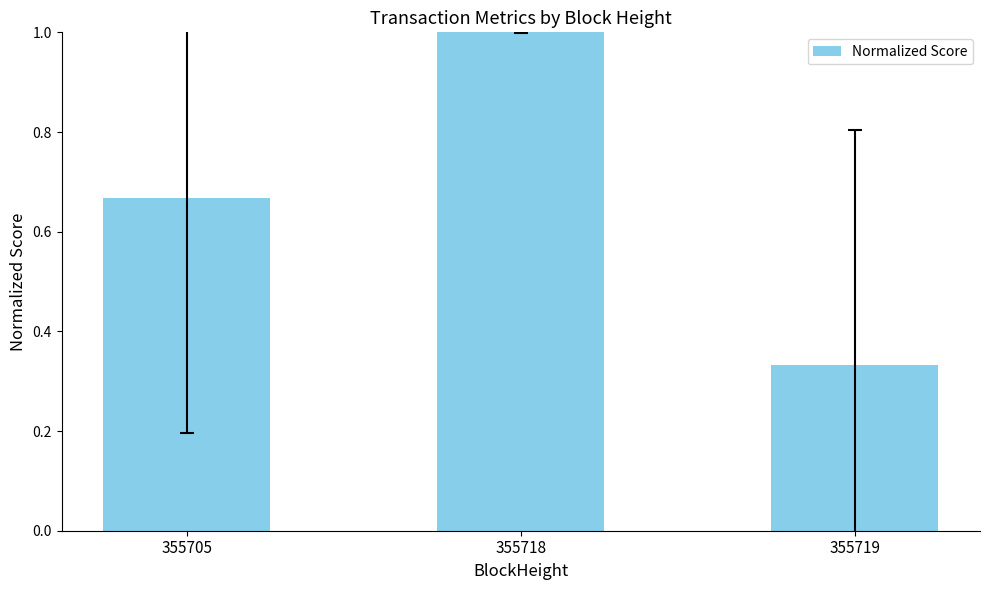

What is the change in value from 355718 to 355719?

-0.7